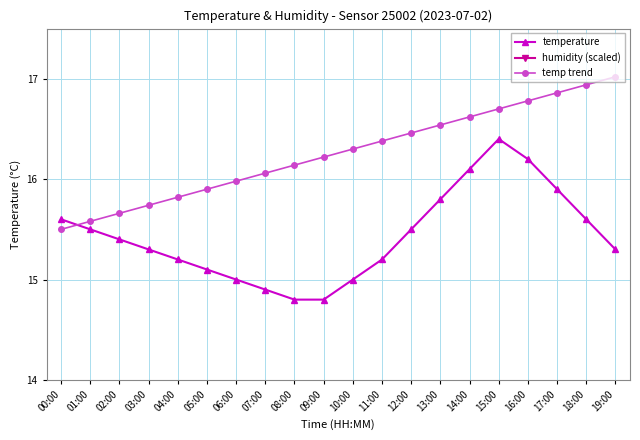

List the series in order of their peak value, highest first.

humidity (scaled), temp trend, temperature